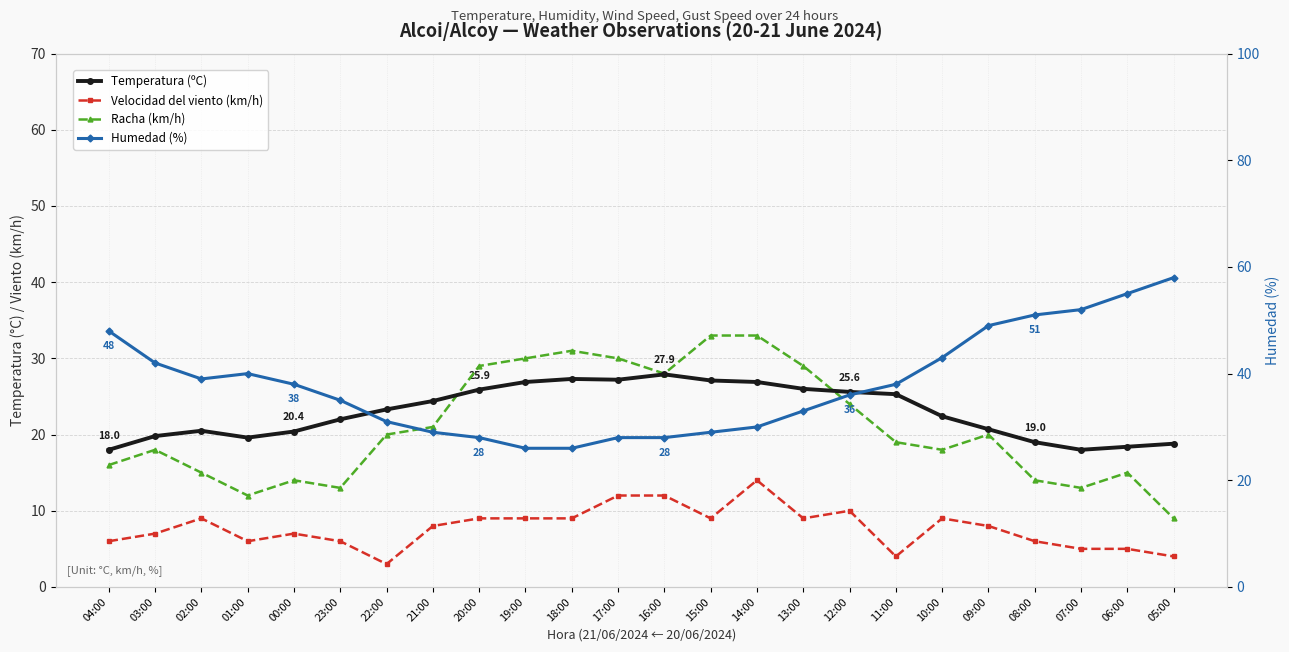

Is it true that Humedad (%) equals 36.0 at 12:00?

True